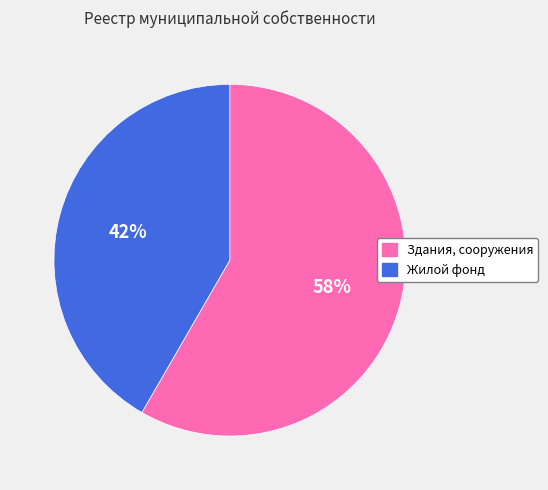

How many segments does this pie chart have?

2